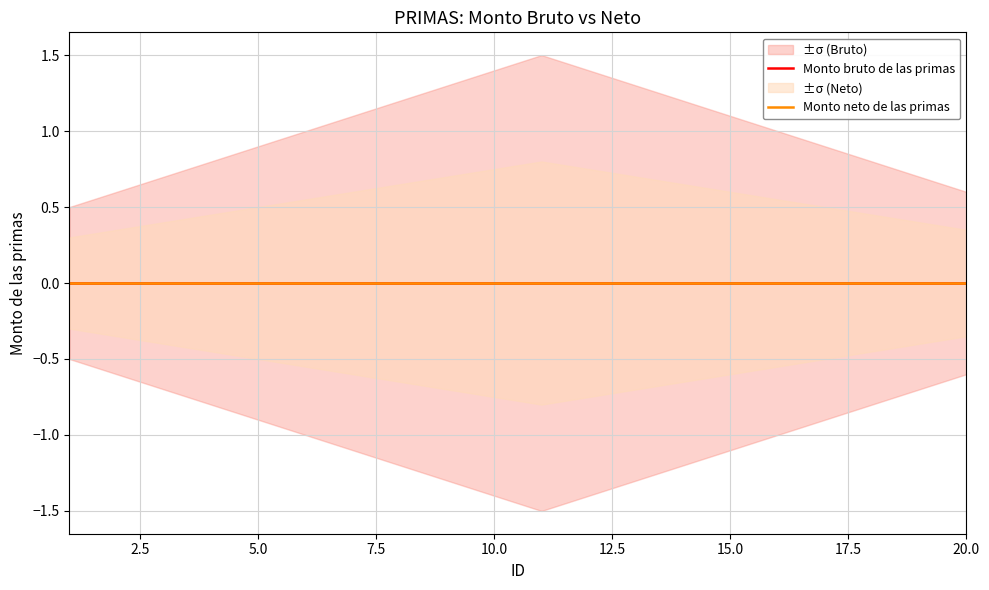

The Monto neto de las primas series shows 0.0 at 9. True or false?

True